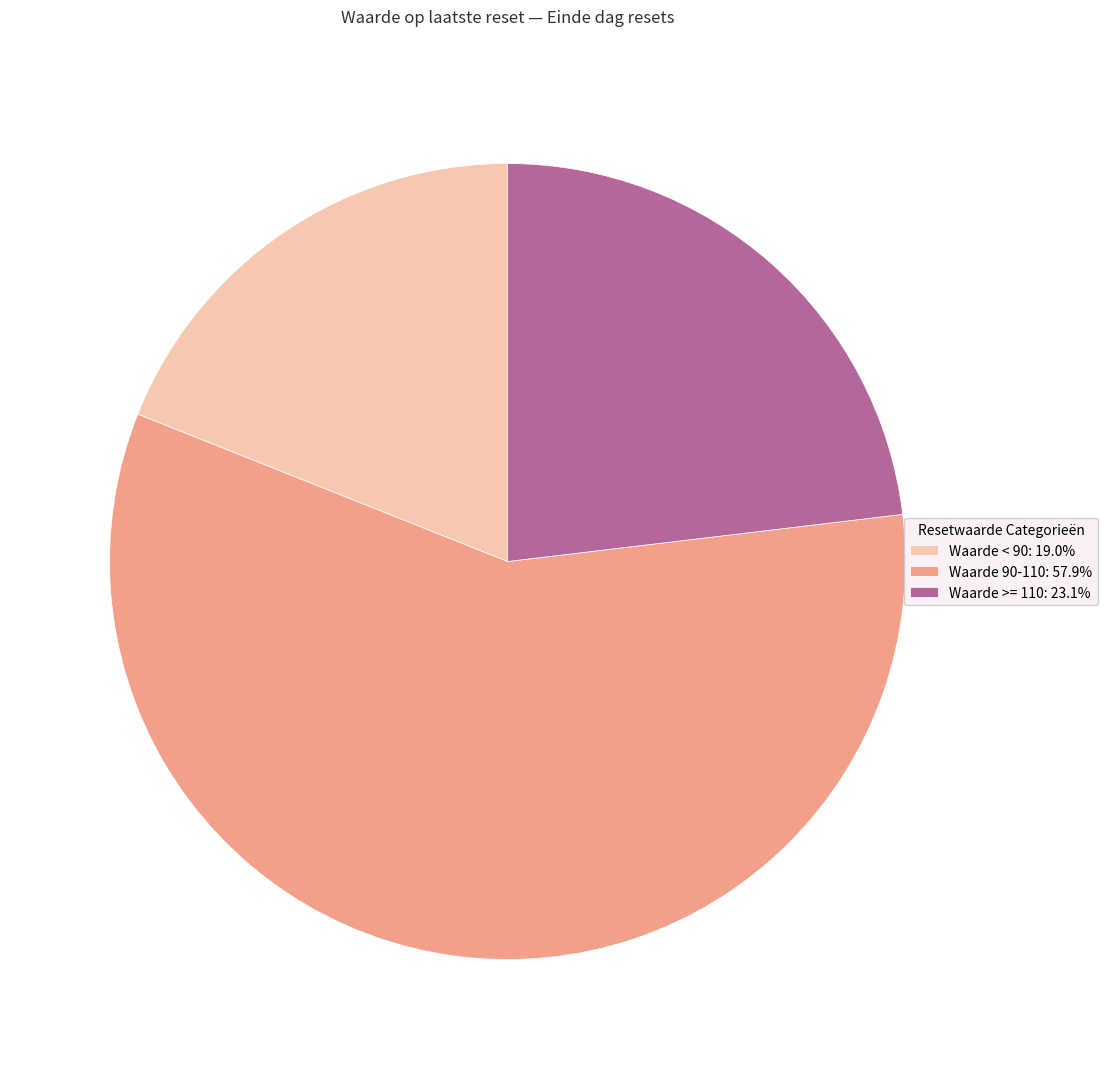

Does any single category account for the majority?

Yes